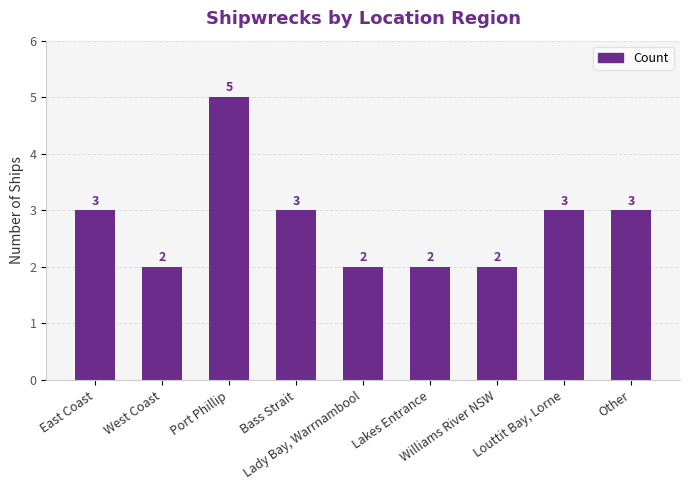

Count the values in the range 2 to 3.

8